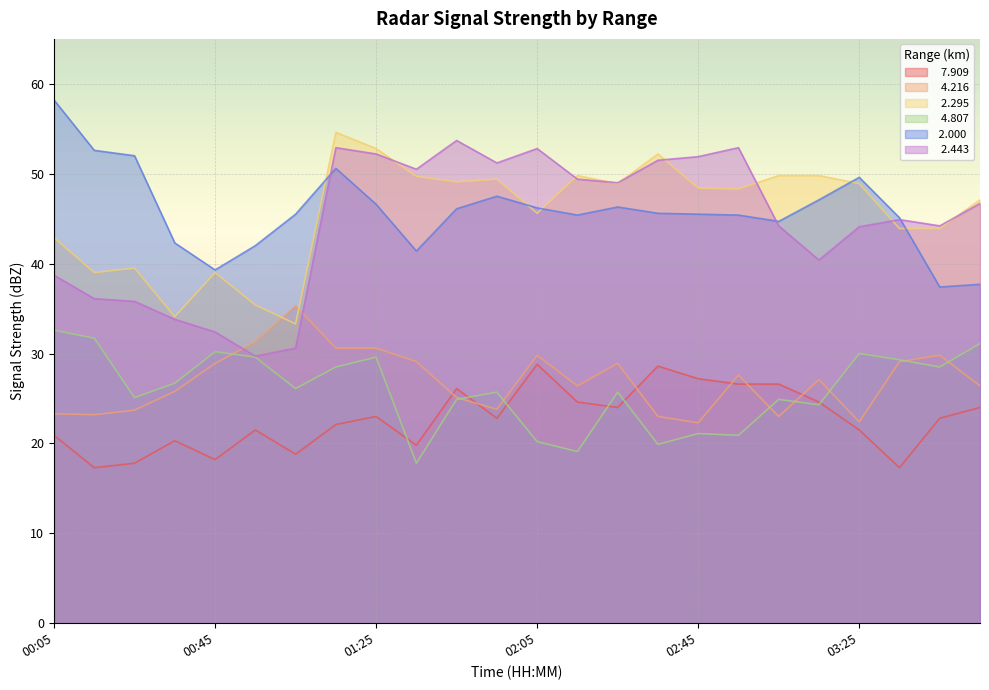

In   4.807, how many points are lower than both neighbors (excluding endpoints)?

8